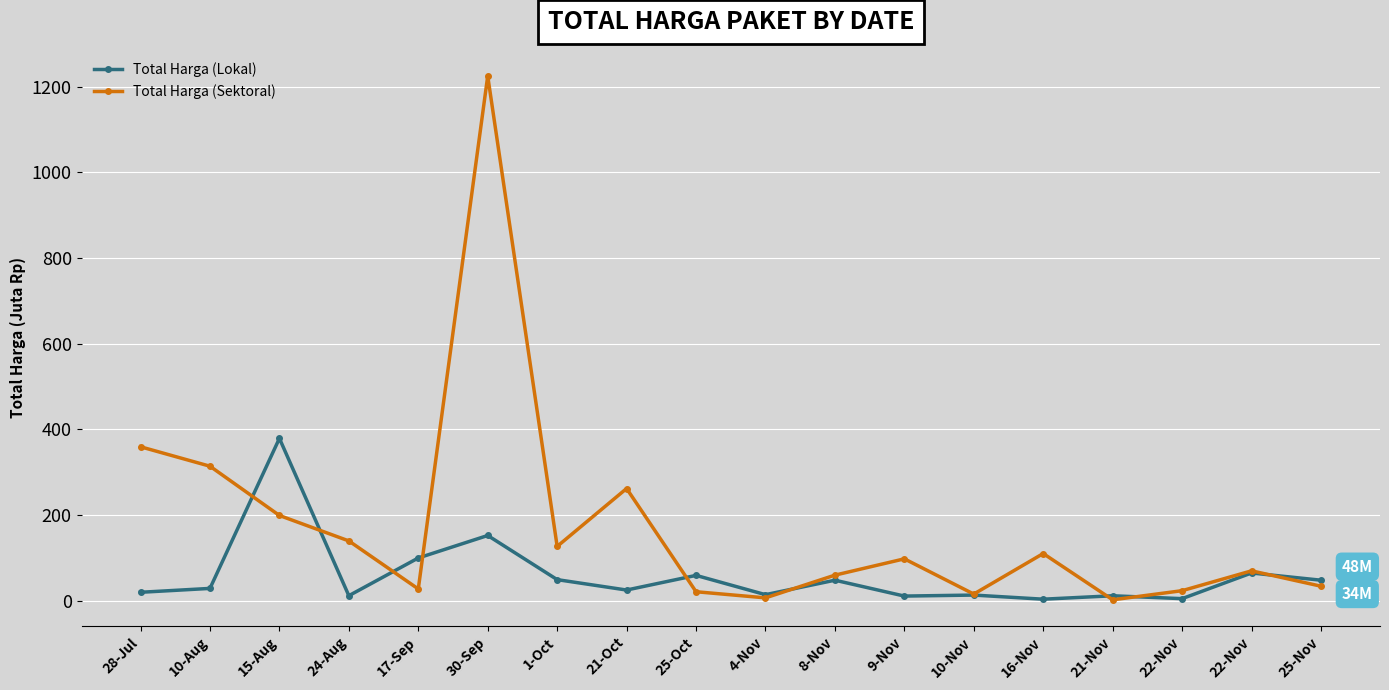

What is the label of the 10th point from the left?

4-Nov